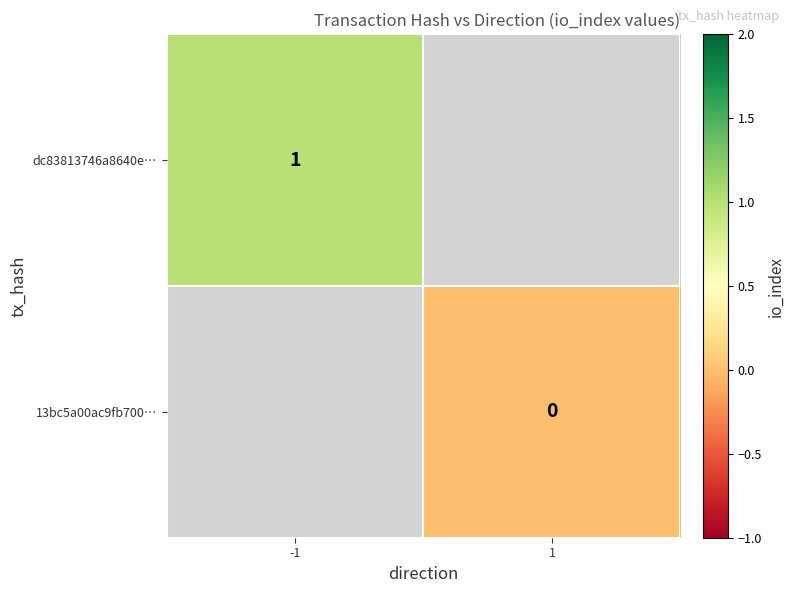

Which has a higher value, 1 or -1?

-1